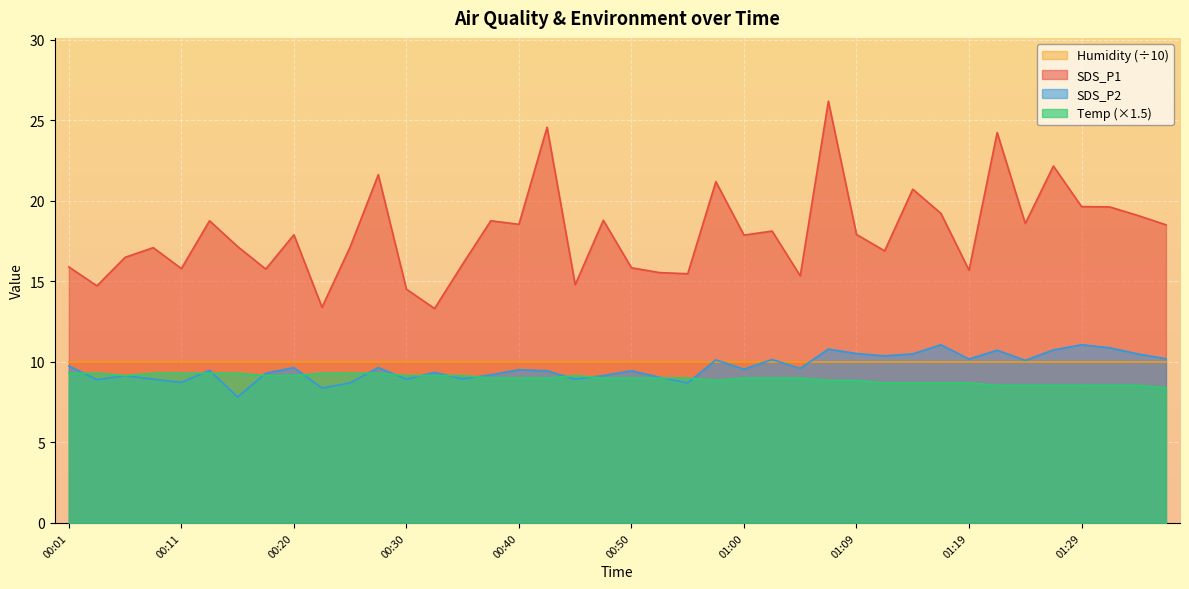

What is the value of the Temp point at the 11th from the left?

9.3